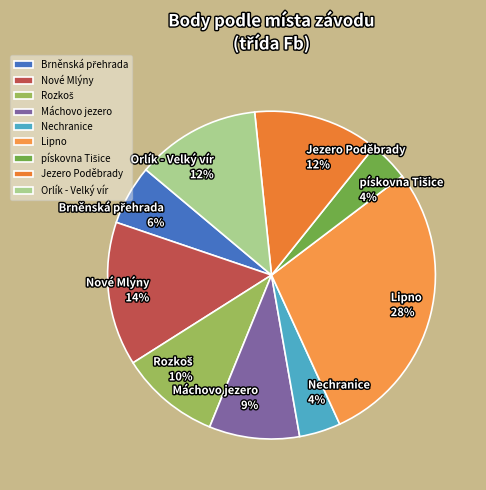

Does any single category account for the majority?

No